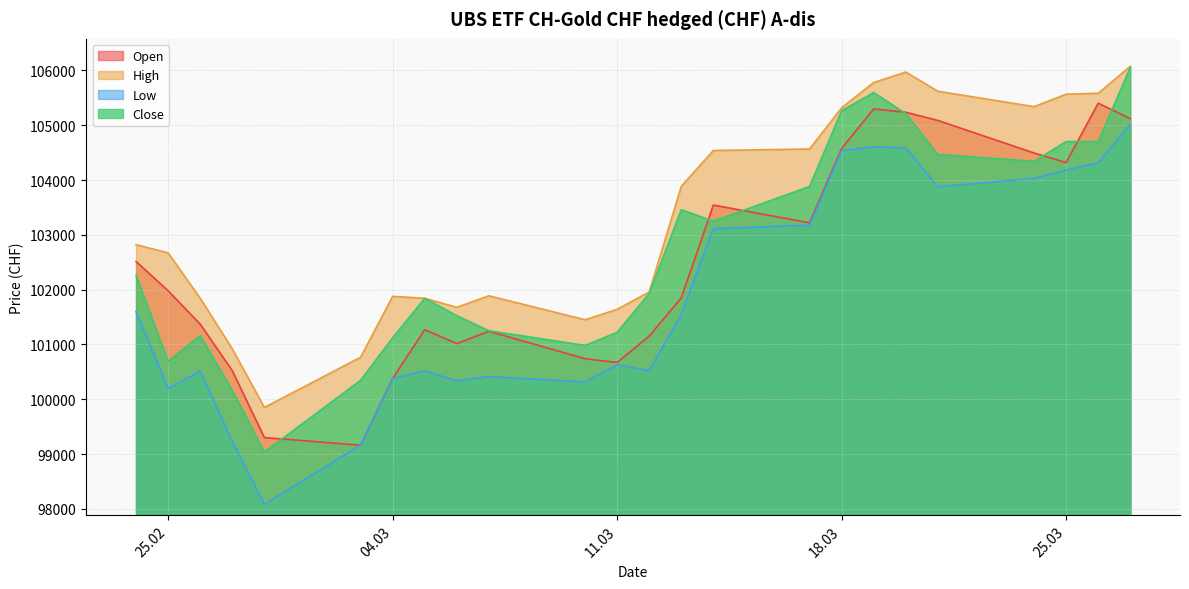

The value of Open at 11.03 is 100670. True or false?

True